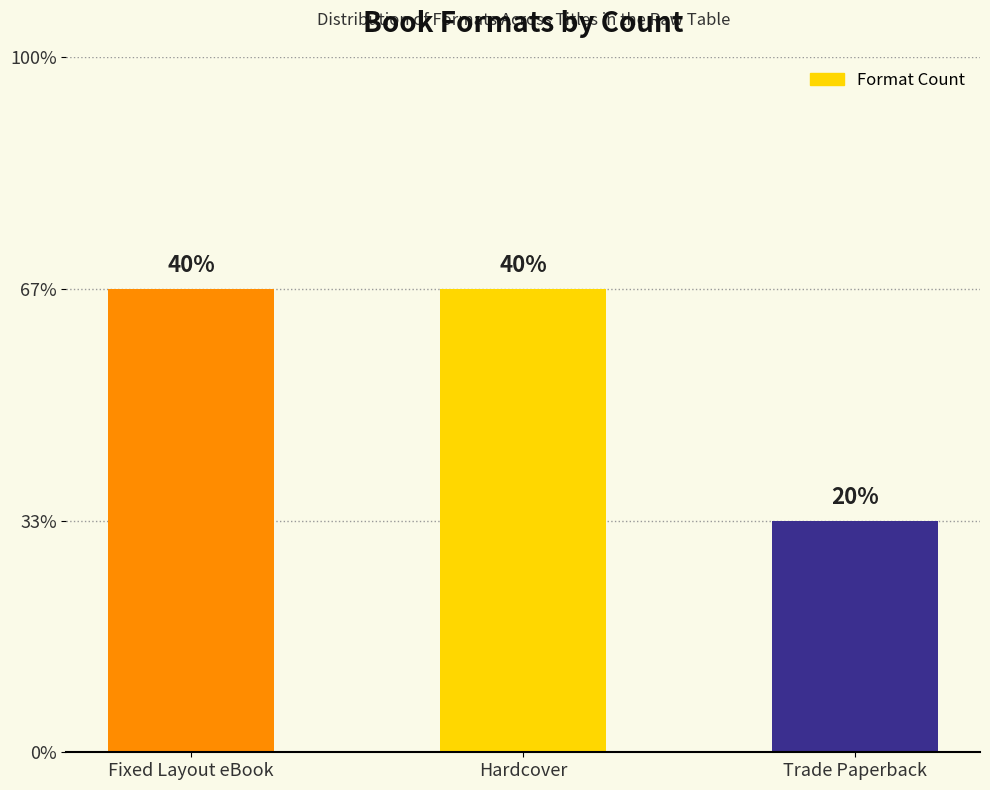

Are the bars horizontal?

No